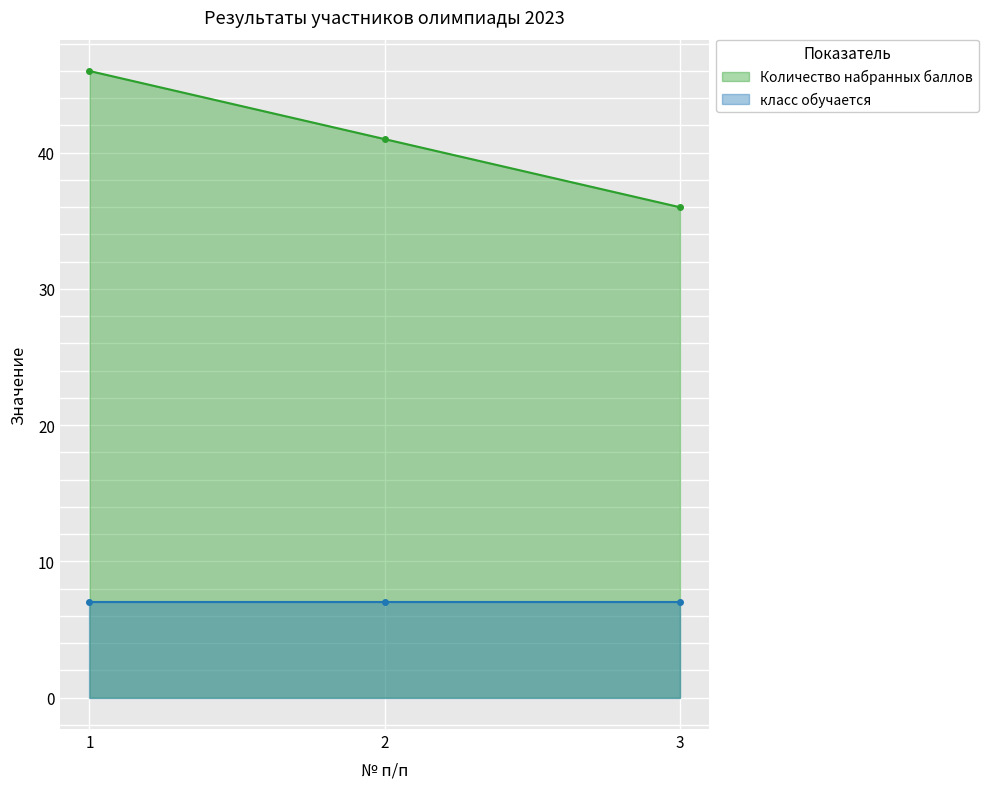

What is the value of the Количество набранных баллов point at the 2nd from the left?

41